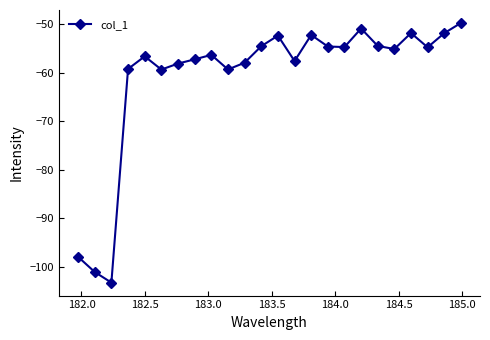

What is the value of the 2nd point from the left?

-101.1